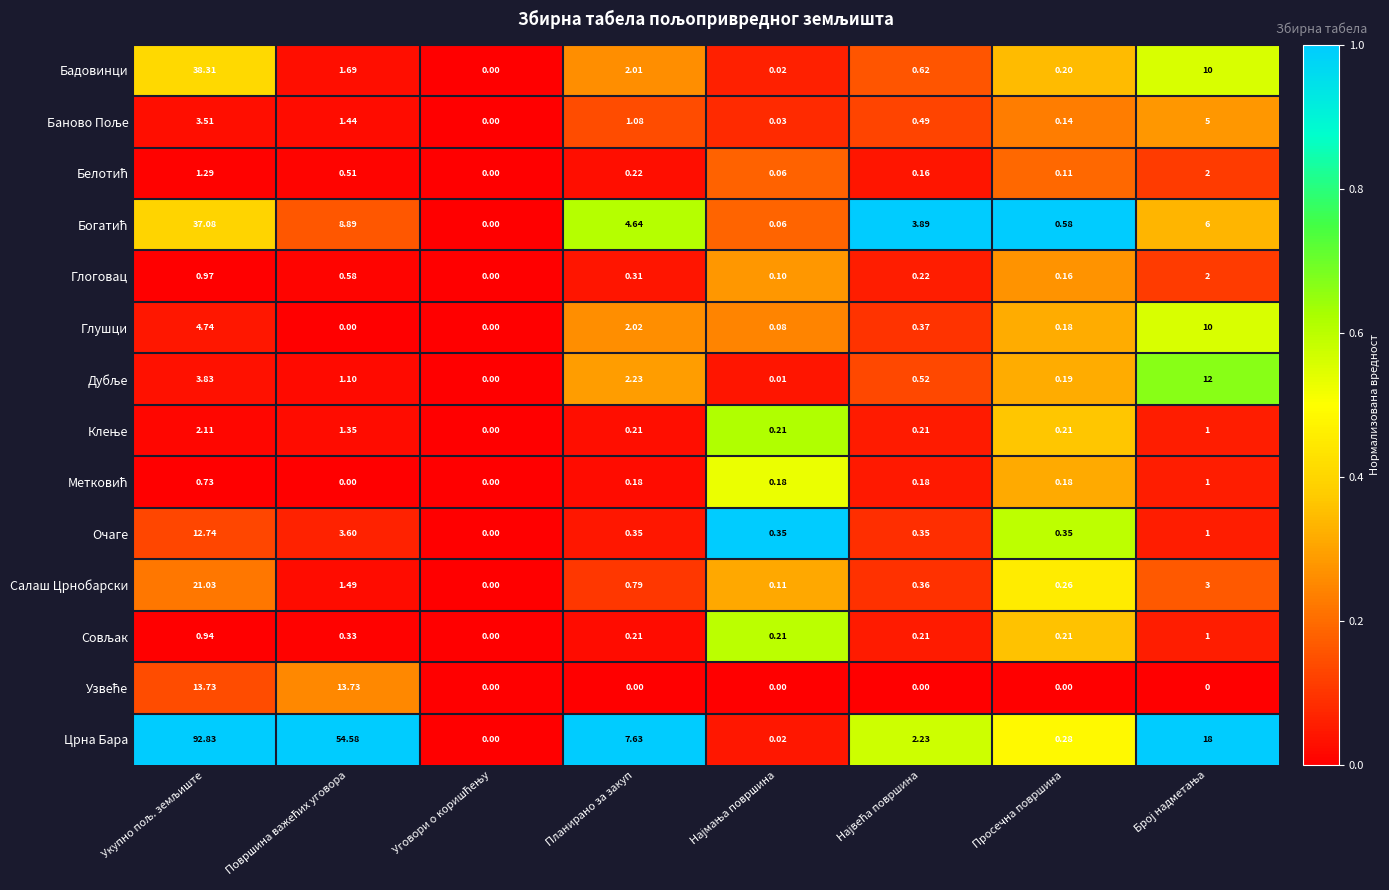

Which series has the largest range (max minus min)?

Црна Бара